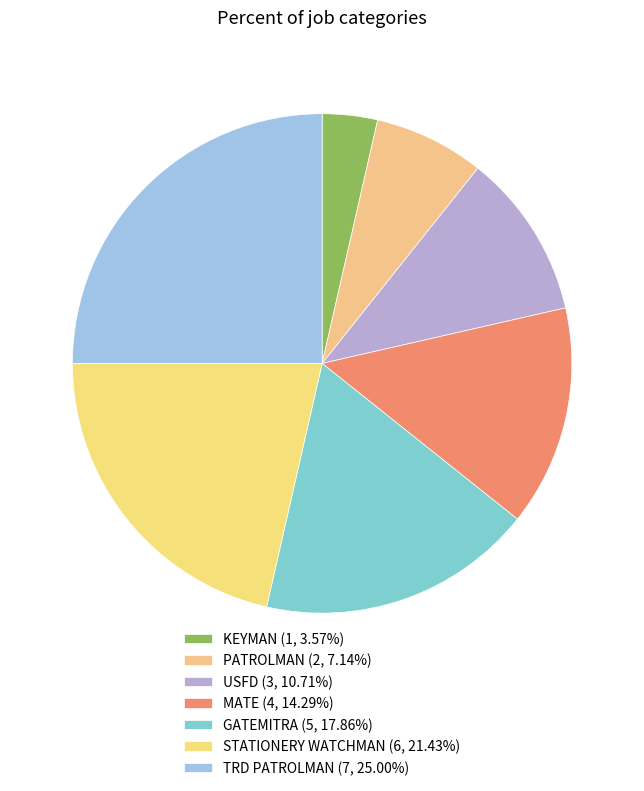

What is the largest slice in the pie chart?

TRD PATROLMAN